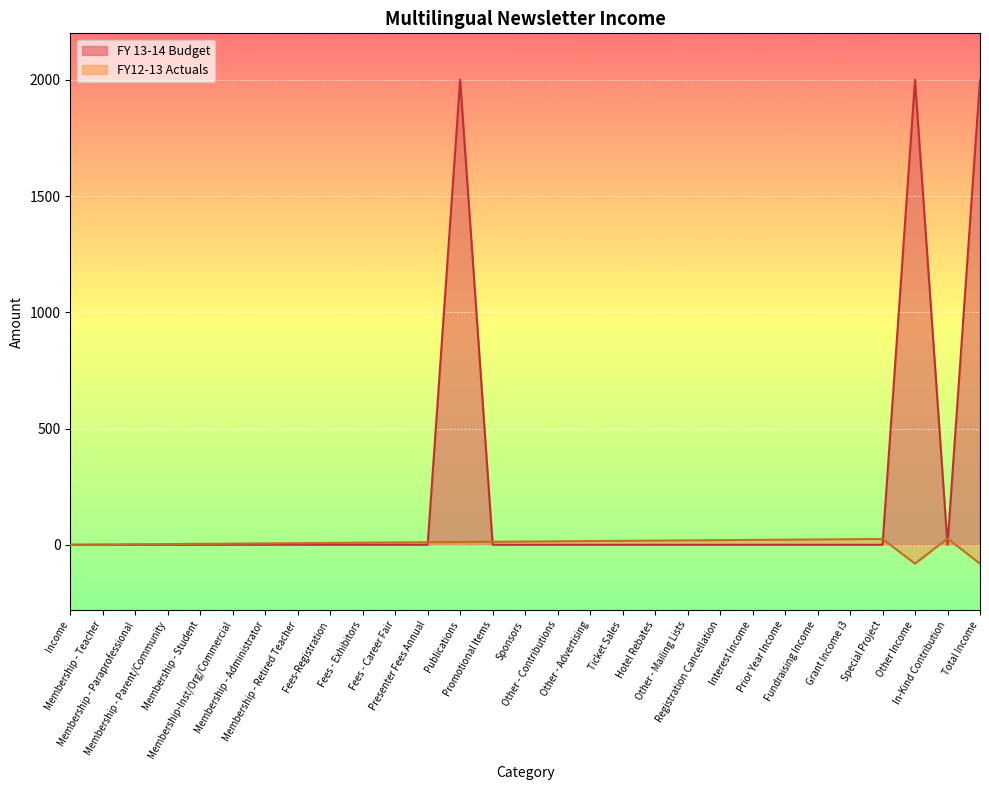

Does the chart display data point markers on the line(s)?

No